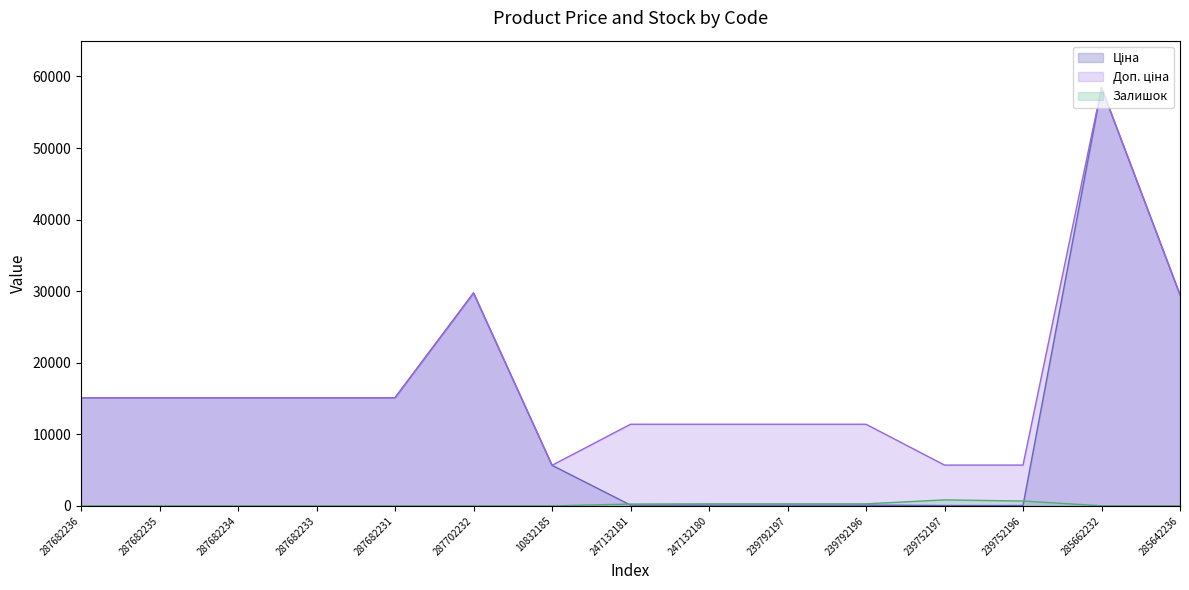

What is the spread (max minus min) of values at 287682235?

15120.0